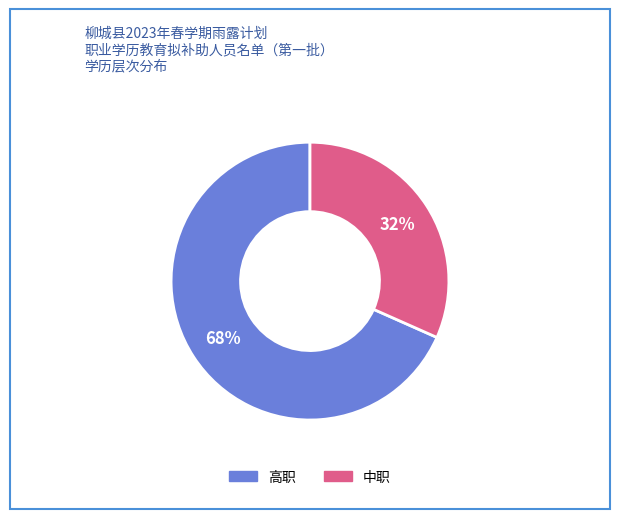

To the nearest percent, what is the combined percentage of 中职 and 高职?

100%